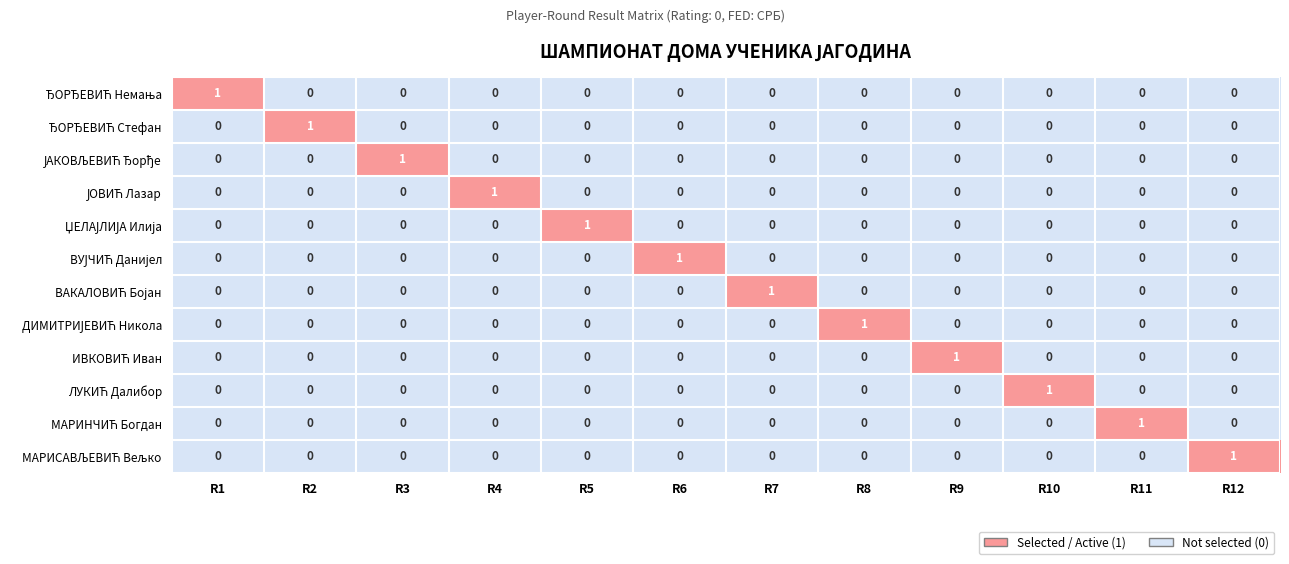

Count the number of categories in the chart.

12